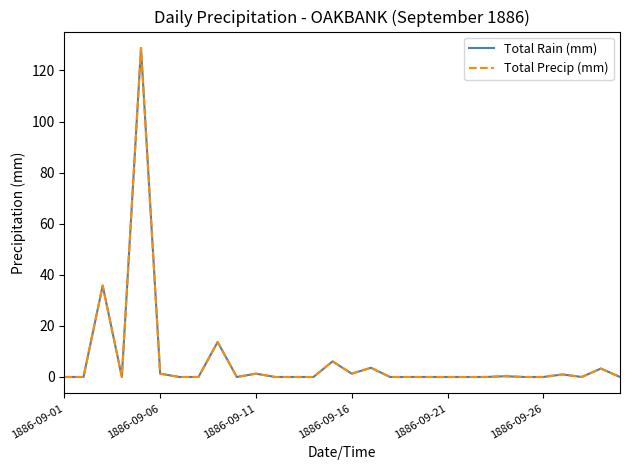

Which series has the widest spread of values?

Total Rain (mm)